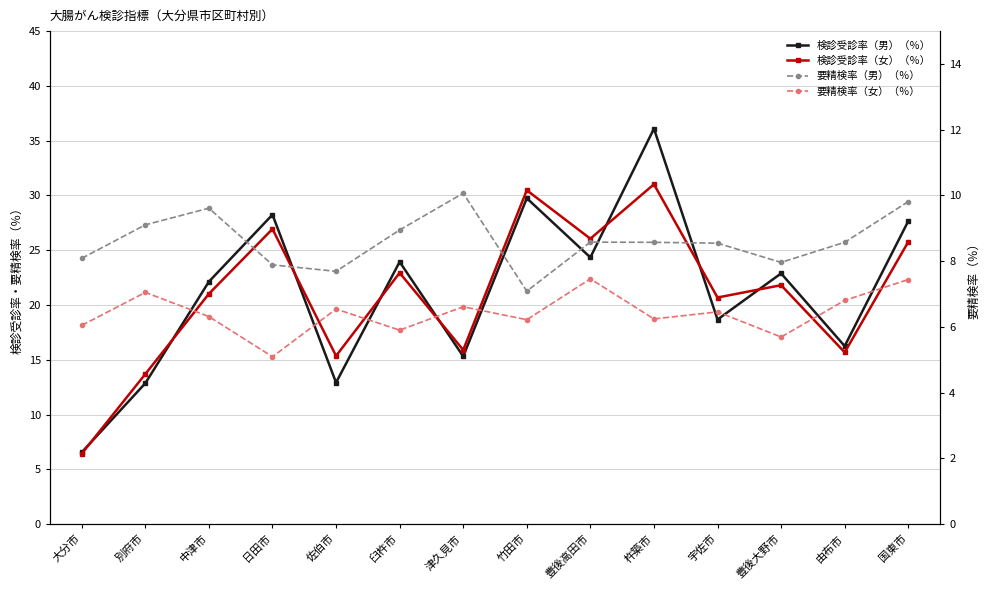

True or false: 検診受診率（男）（％） and 要精検率（女）（％） cross at least once.

False